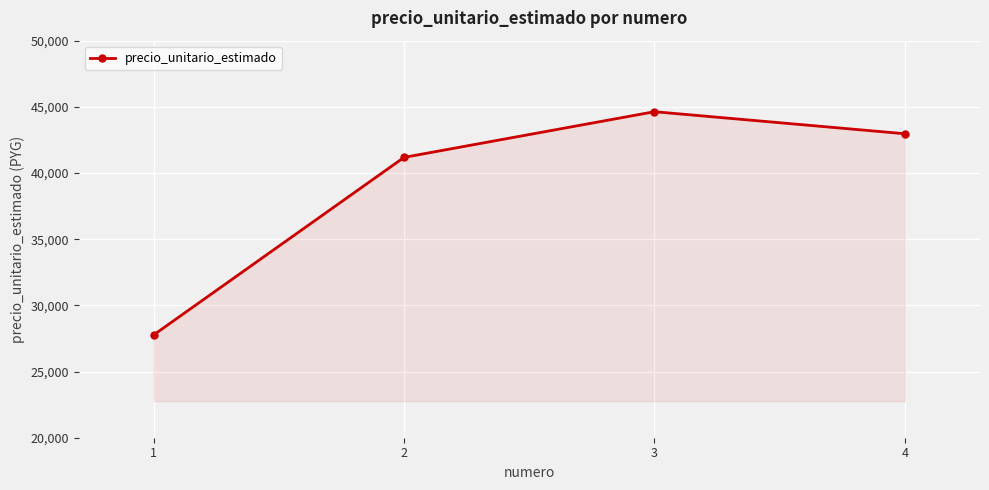

At which category does the data reach its first local peak?

3